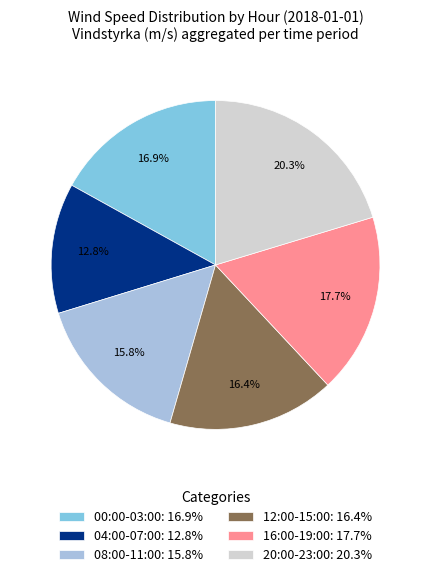

Which slice is the smallest?

04:00-07:00: 12.8%